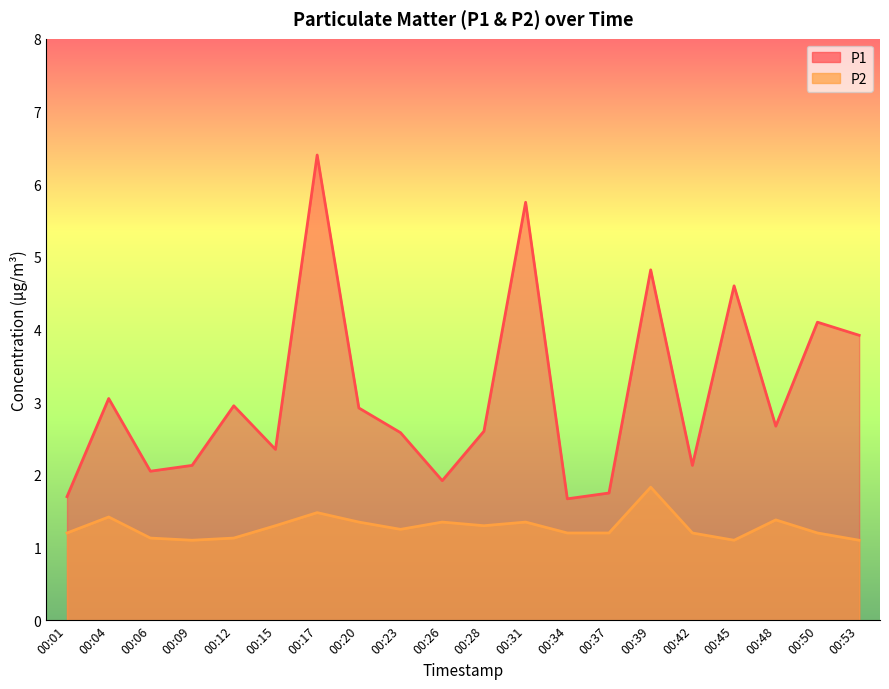

True or false: P1 has a value of 1.2 at 00:42.

False